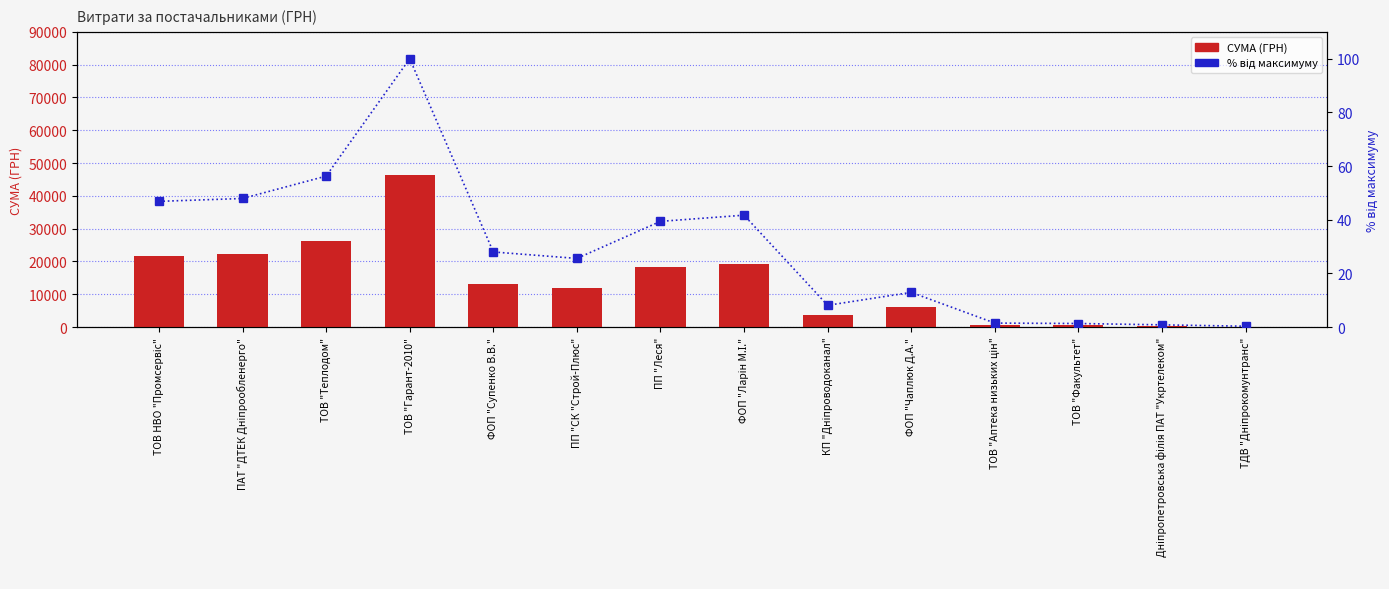

Rank the series by their average value, from lowest to highest.

% від максимуму, СУМА (ГРН)